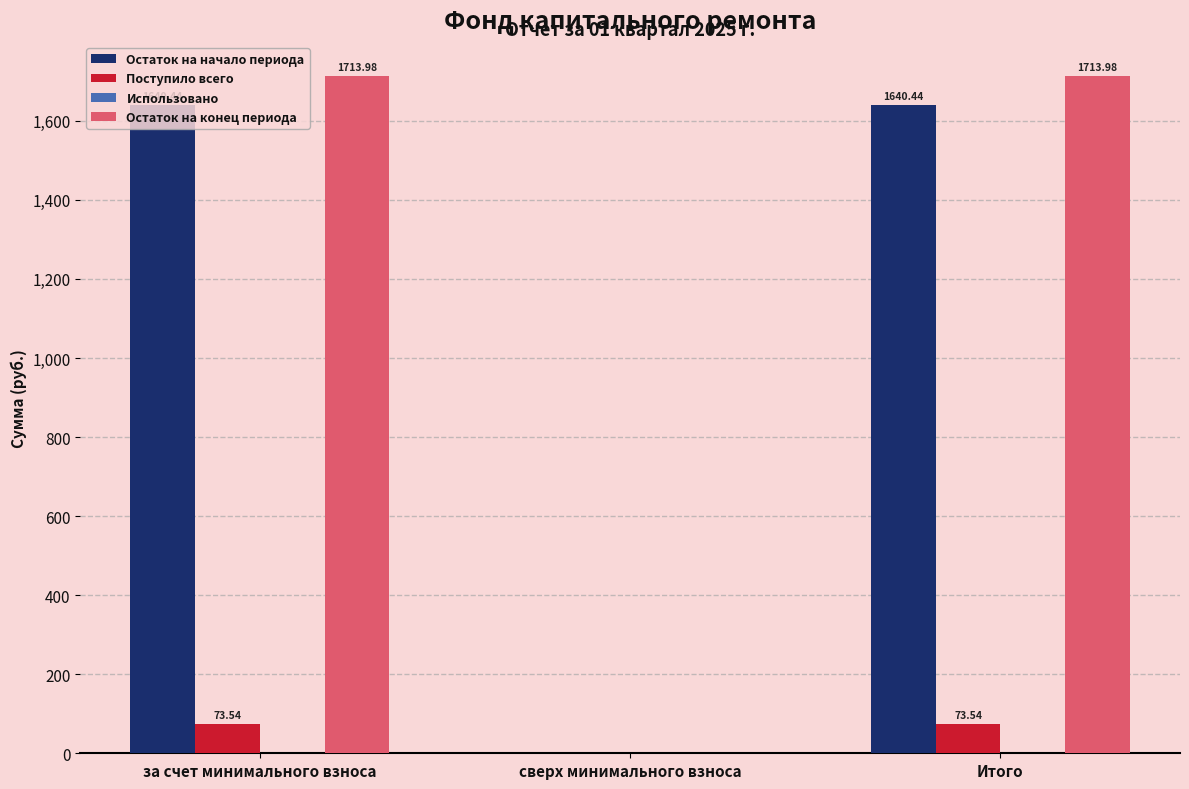

Which series changed the most between за счет минимального взноса and сверх минимального взноса?

Остаток на конец периода